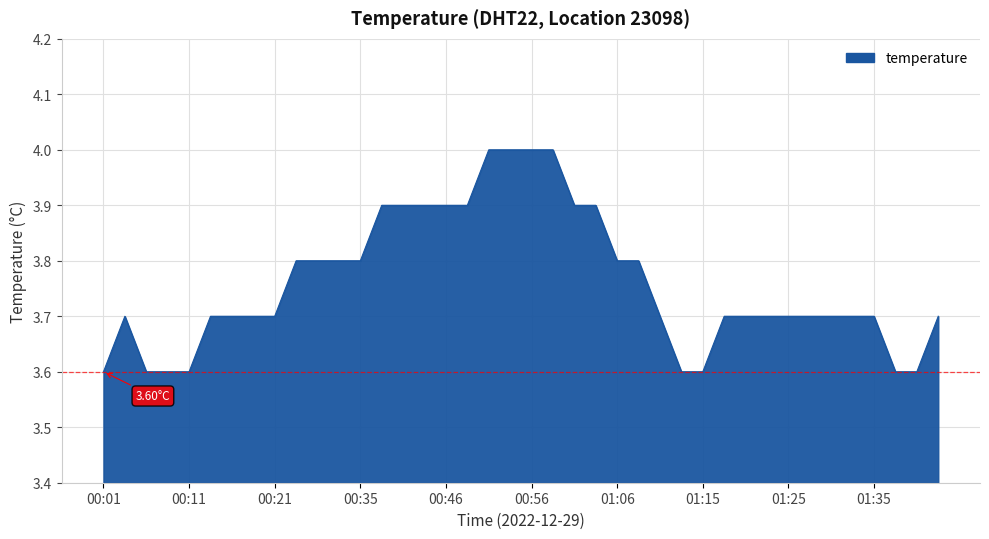

What is the difference between the maximum and minimum values?

0.4